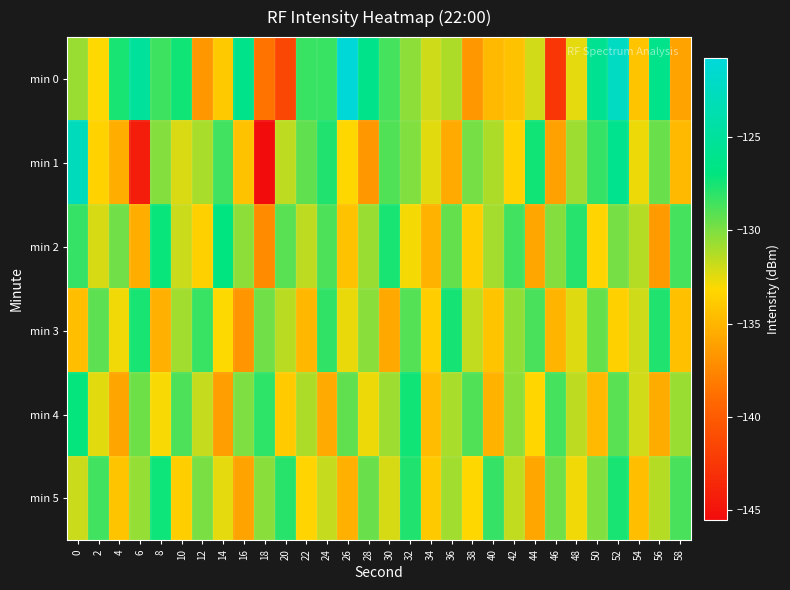

What is the smallest value displayed?

-145.5